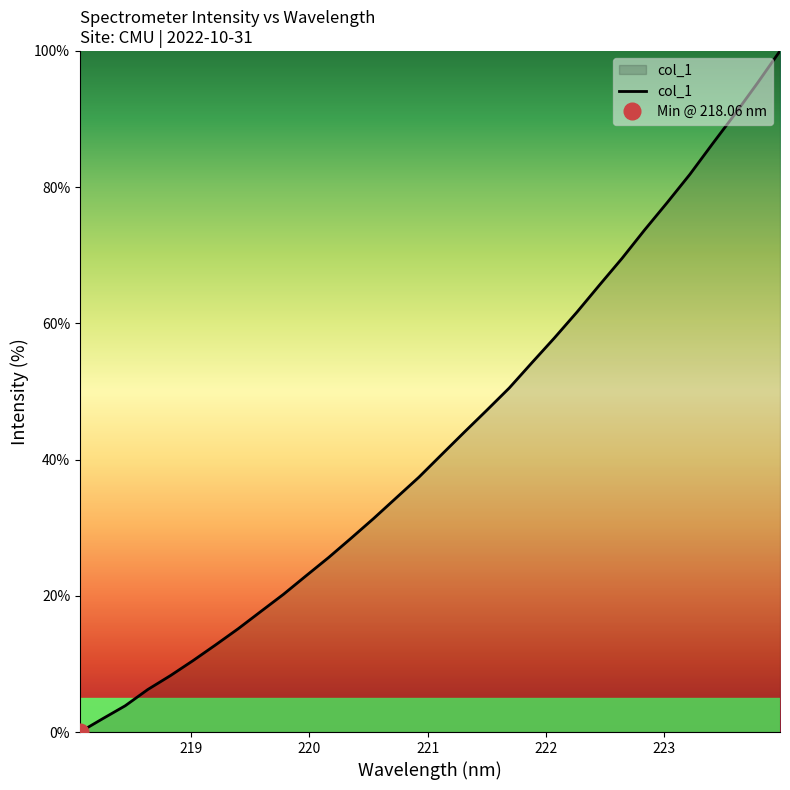

The value at 220.7354 is 52.3. True or false?

False